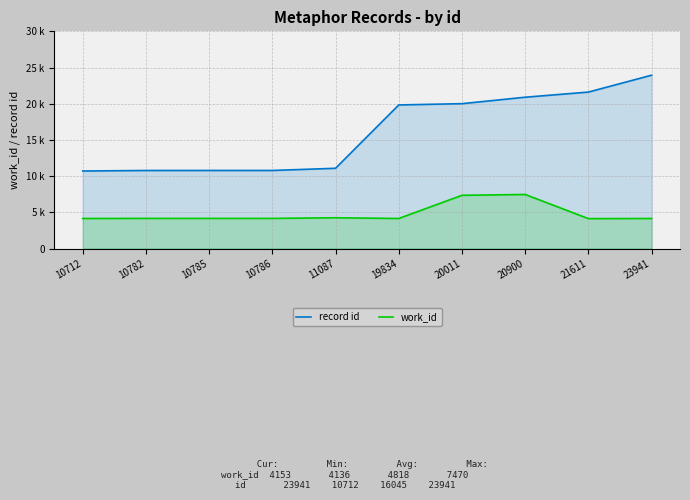

How many data points in record id are above 19834?

4